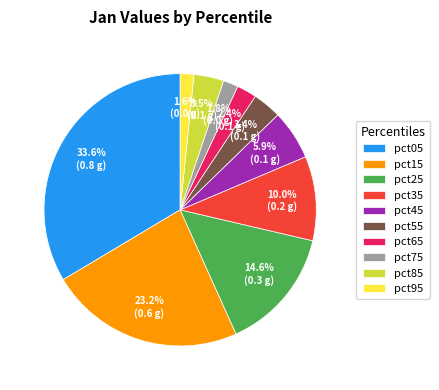

Does pct55 account for over 50% of the chart?

No